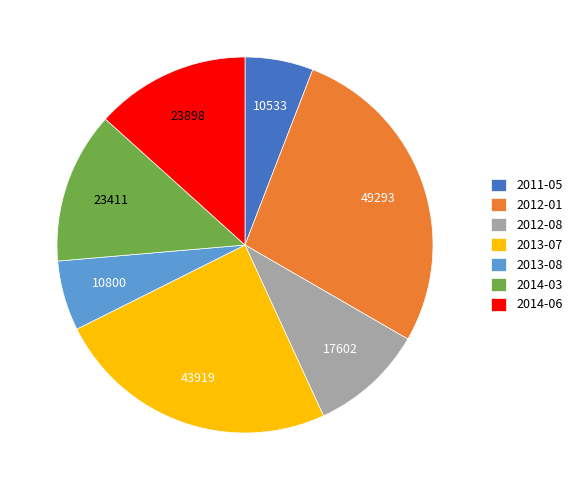

What is the ratio of the value at 2012-08 to the value at 2014-03?

0.8